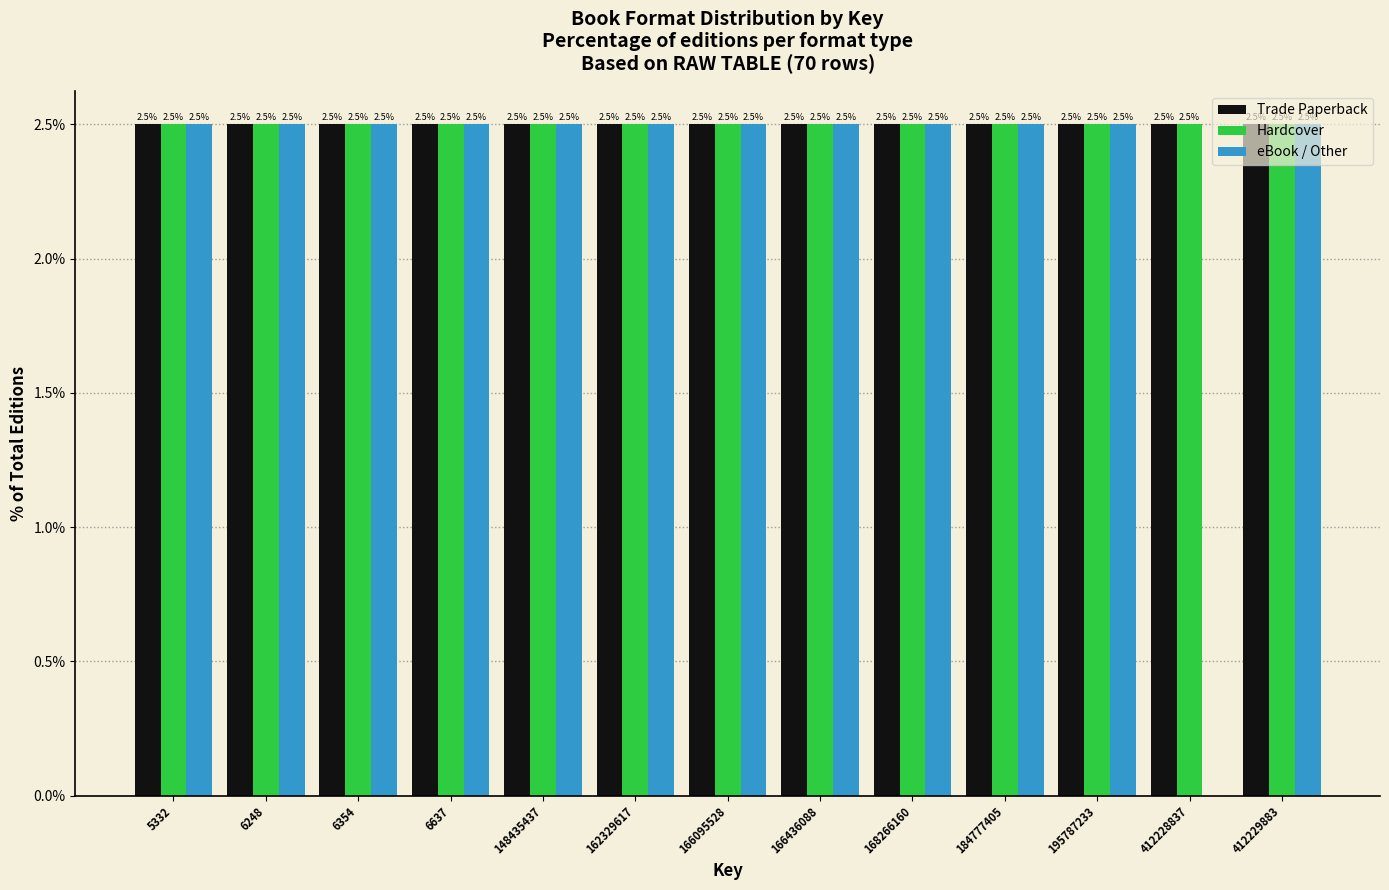

What is the sum of all Hardcover values?

32.5